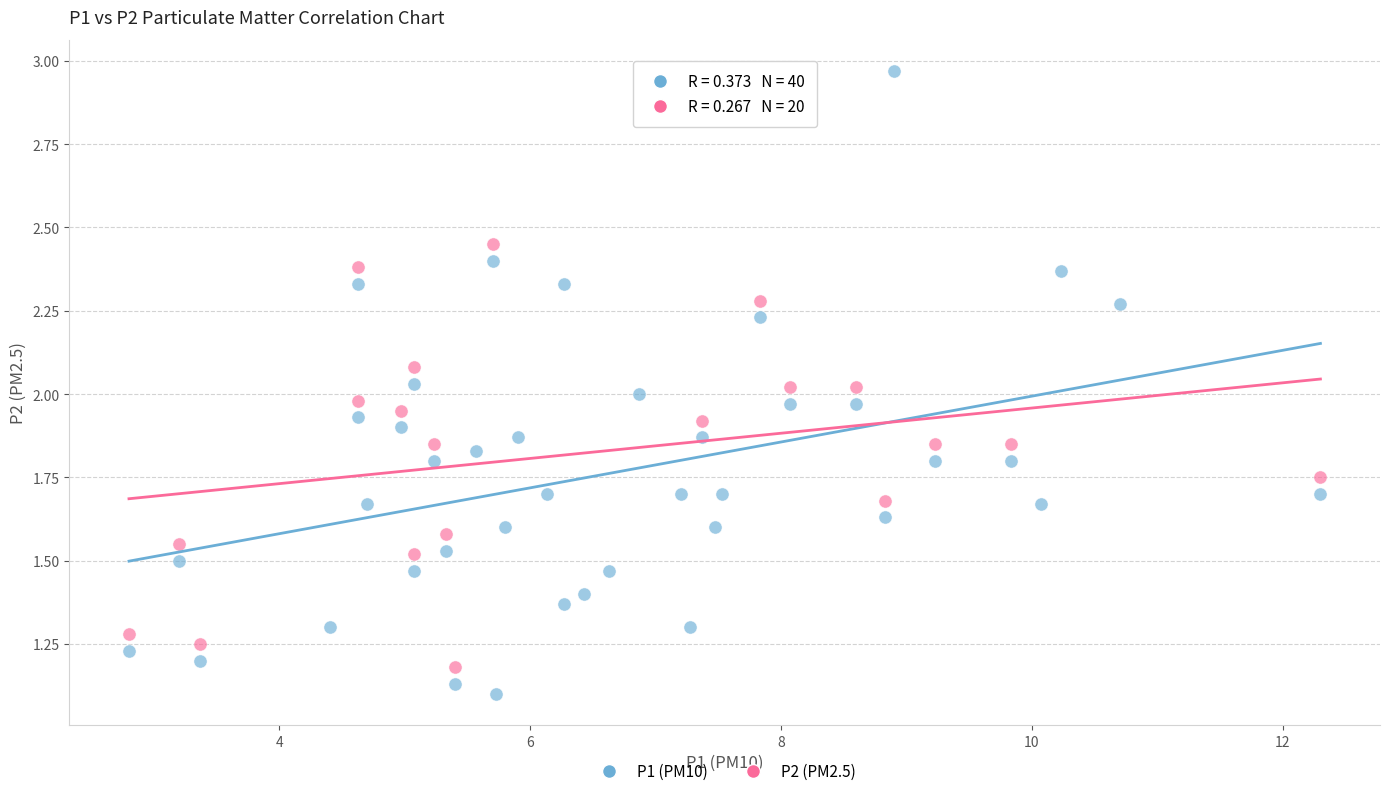

Which series reaches the maximum Y coordinate?

P1 (PM10)